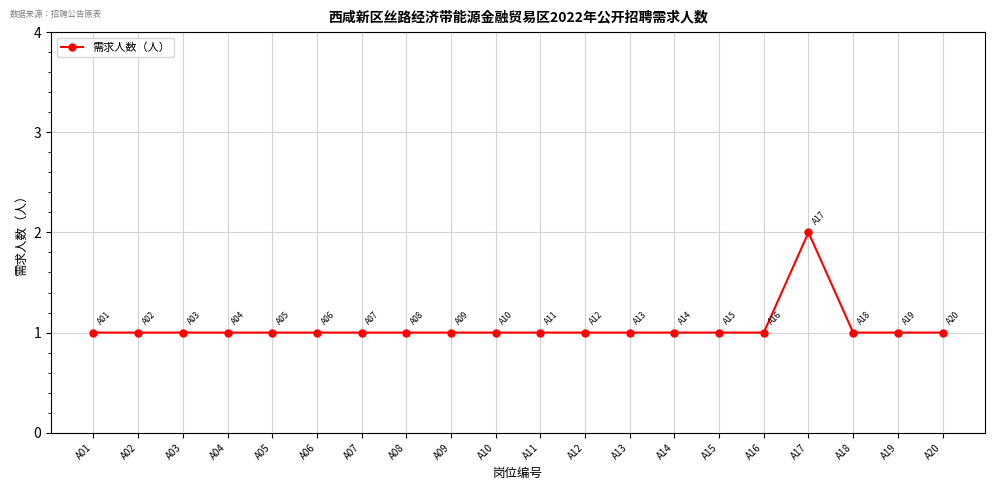

Reading left to right, transcribe all the data shown in this chart.

1	1	1	1	1	1	1	1	1	1	1	1	1	1	1	1	2	1	1	1